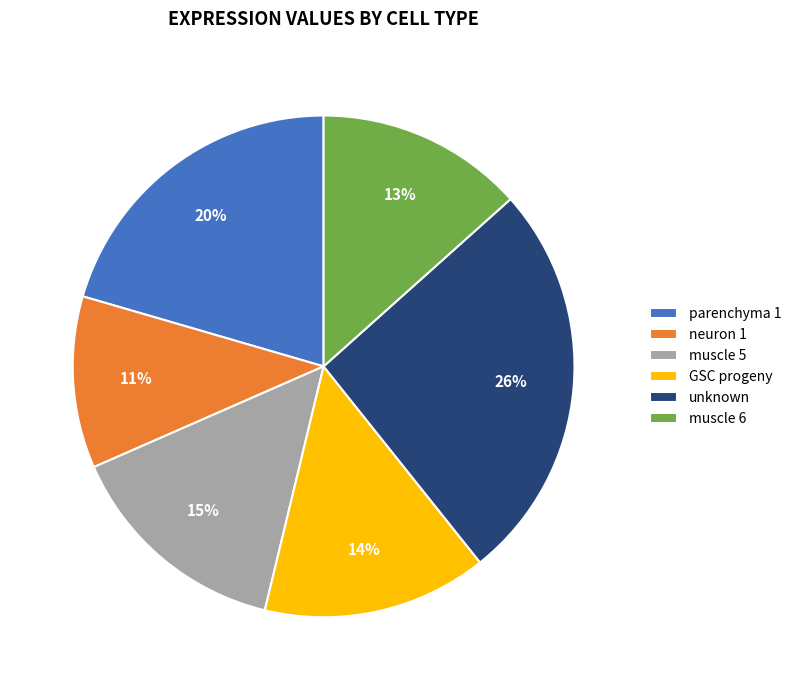

Is the sum of parenchyma 1 and unknown greater than half?

No